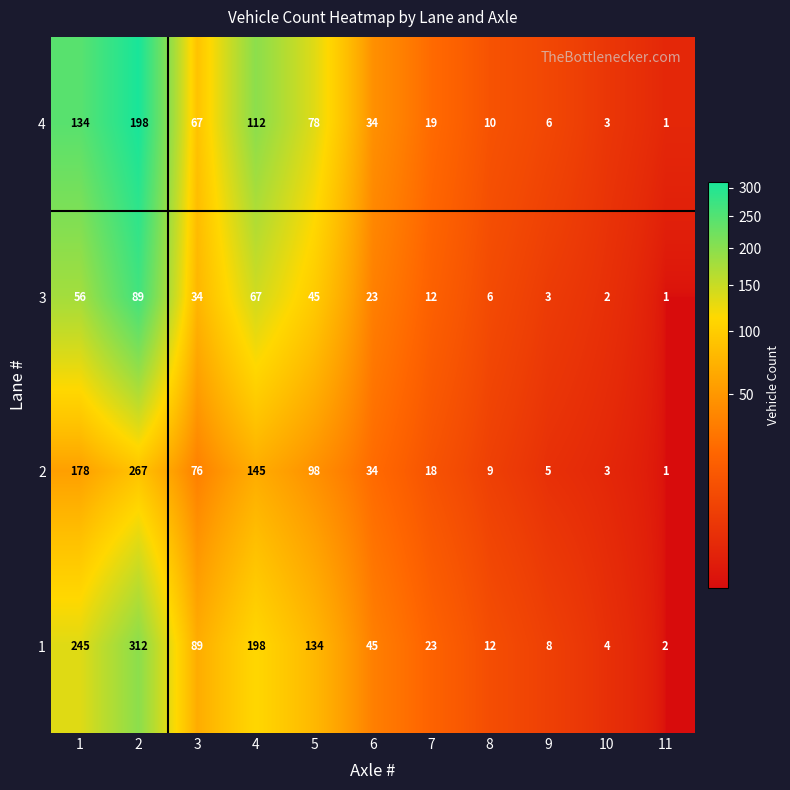

The 1 series shows 21 at 8. True or false?

False